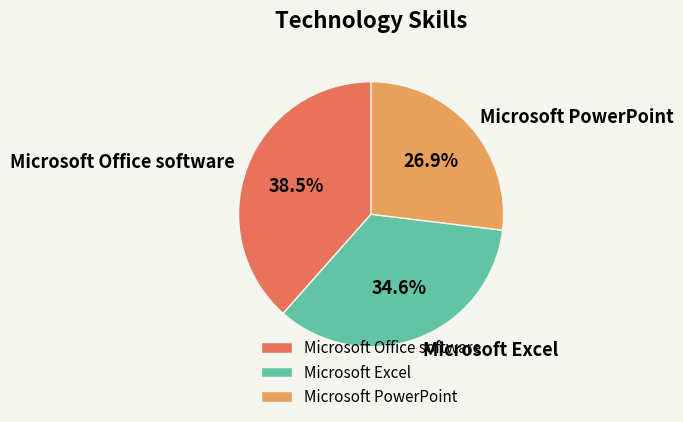

What is the ratio of the value at Microsoft Excel to the value at Microsoft Office software?

0.9